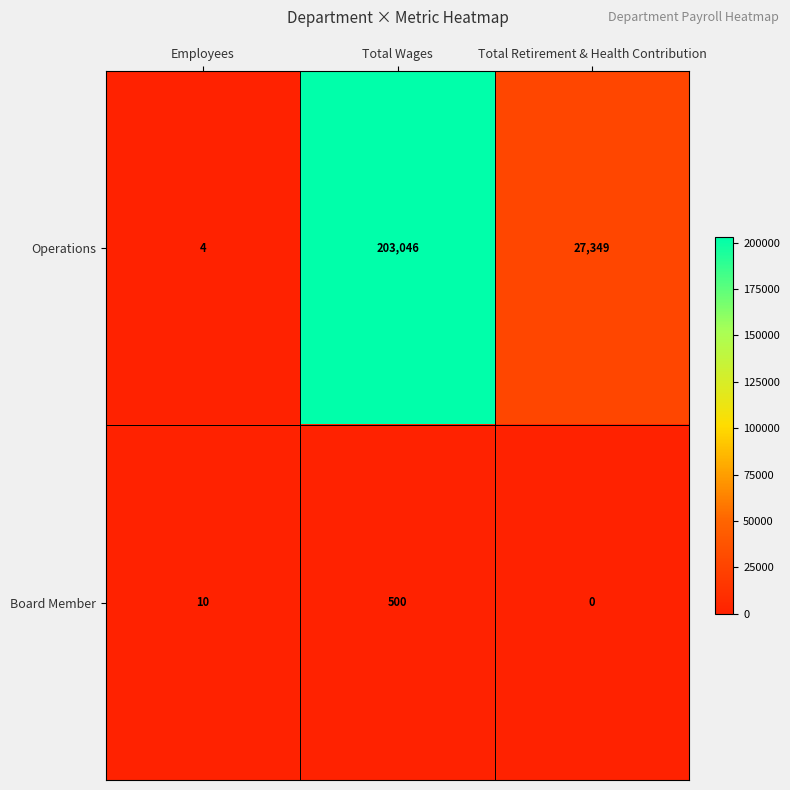

List the series in order of their peak value, lowest first.

Board Member, Operations